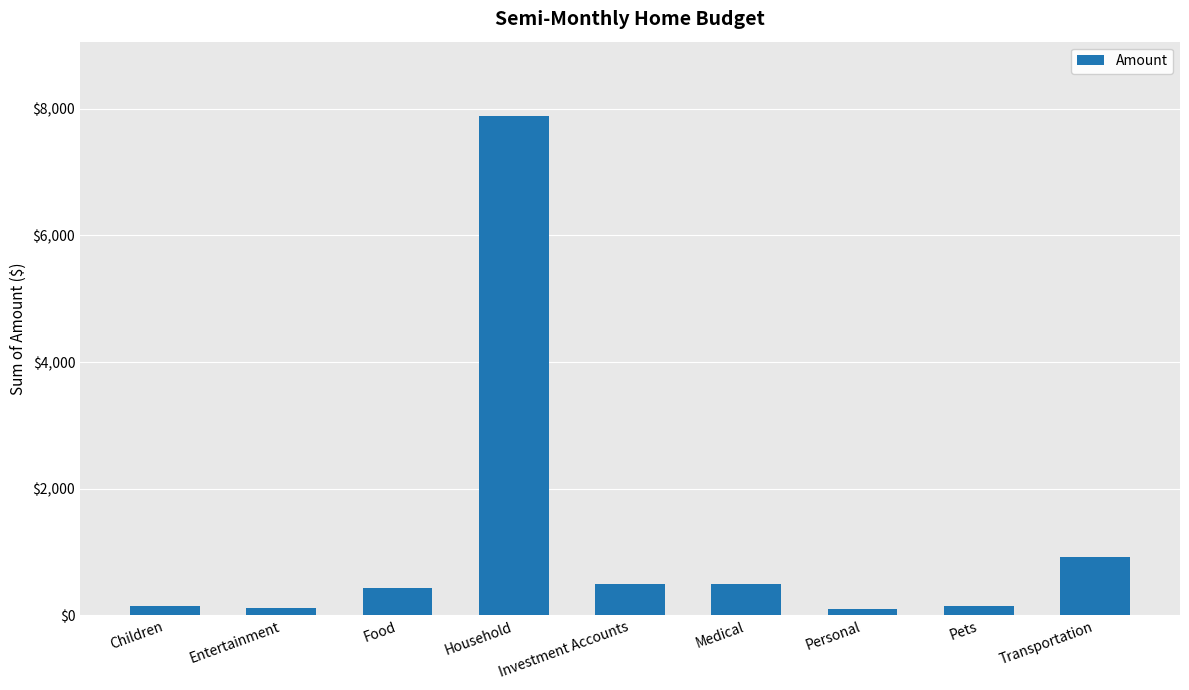

What is the label of the 2nd bar from the left?

Entertainment